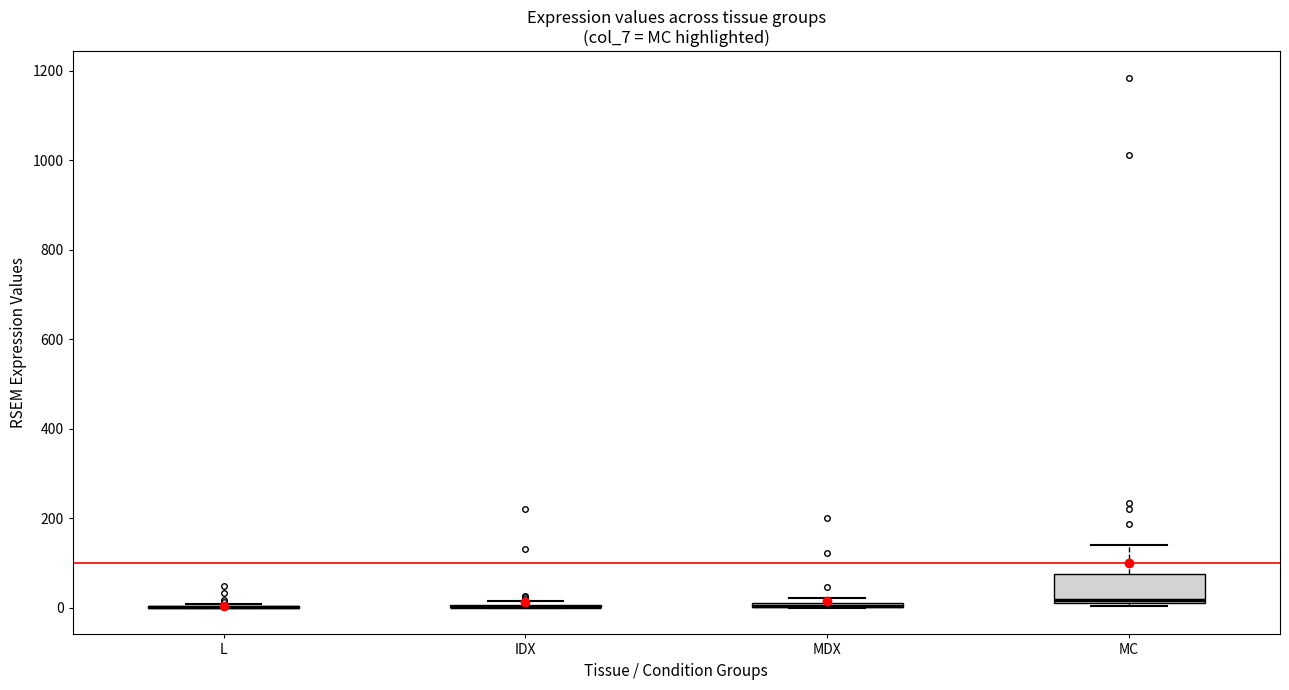

Comparing the boxes themselves (not the whiskers), which one is the tallest?

MC